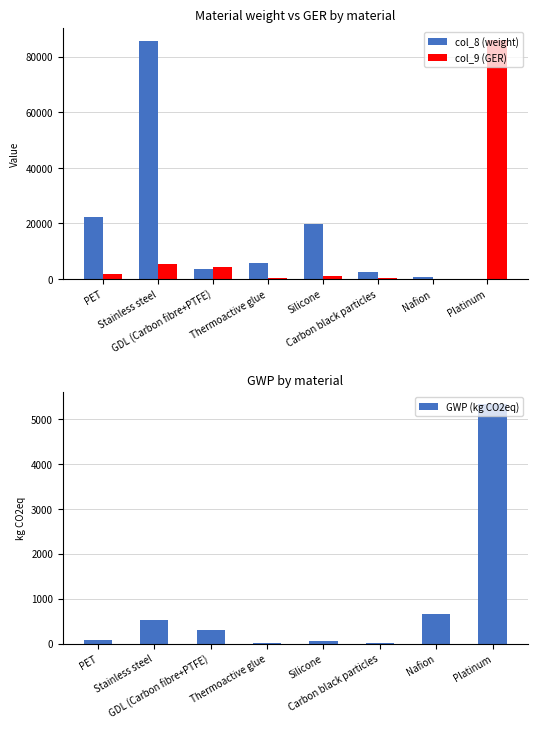

Is it true that col_9 (GER) equals 24167.9 at Platinum?

False